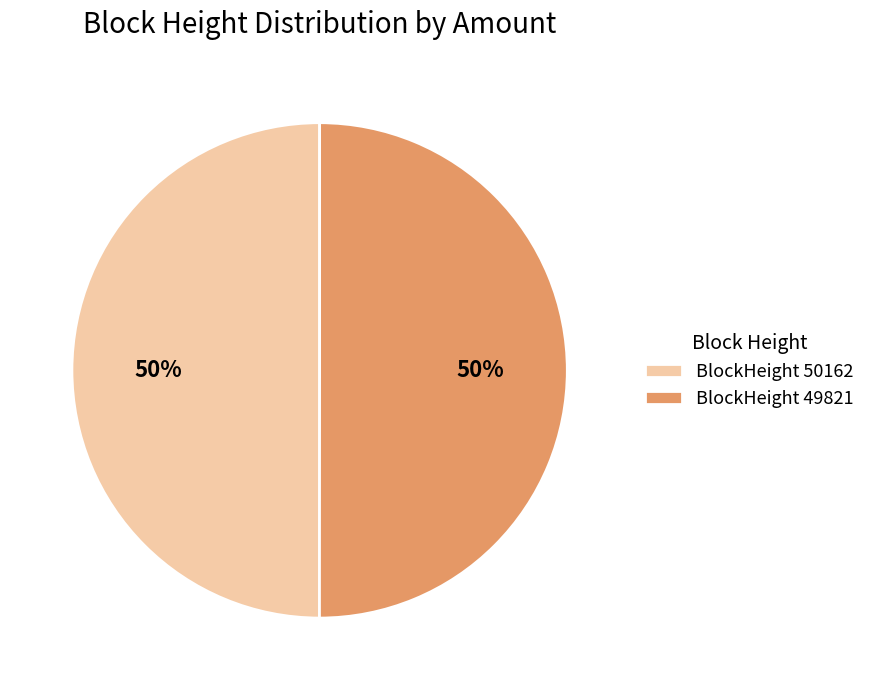

Is it true that BlockHeight 50162 is 50% of the pie?

True